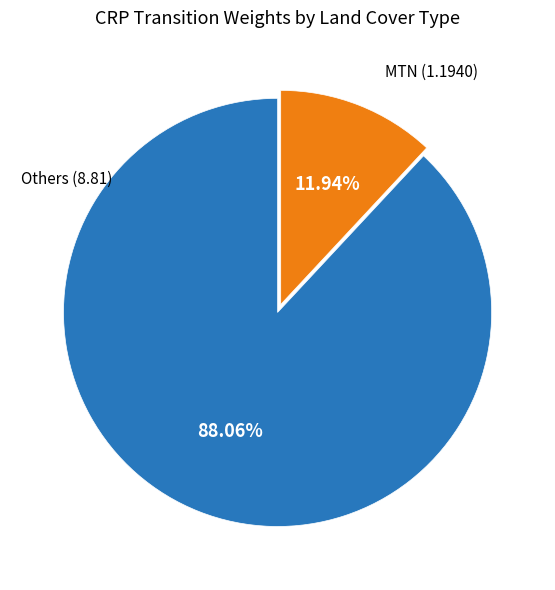

To the nearest percent, what is the difference between the largest and smallest slice percentages?

76%